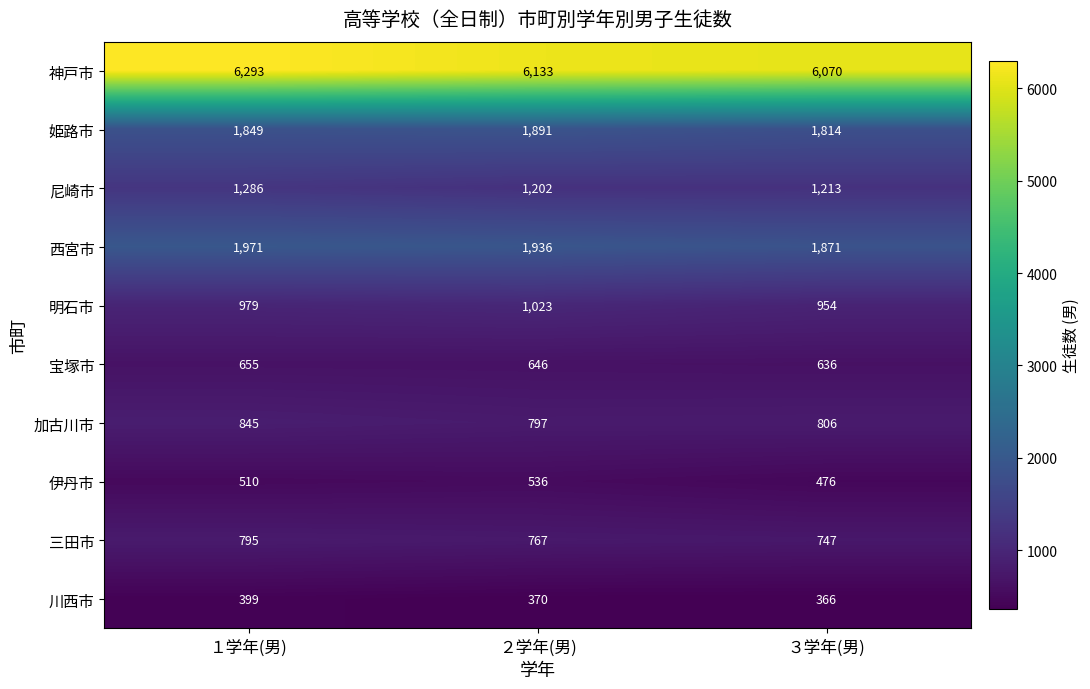

What is the difference between the 伊丹市 values at ３学年(男) and ２学年(男)?

60